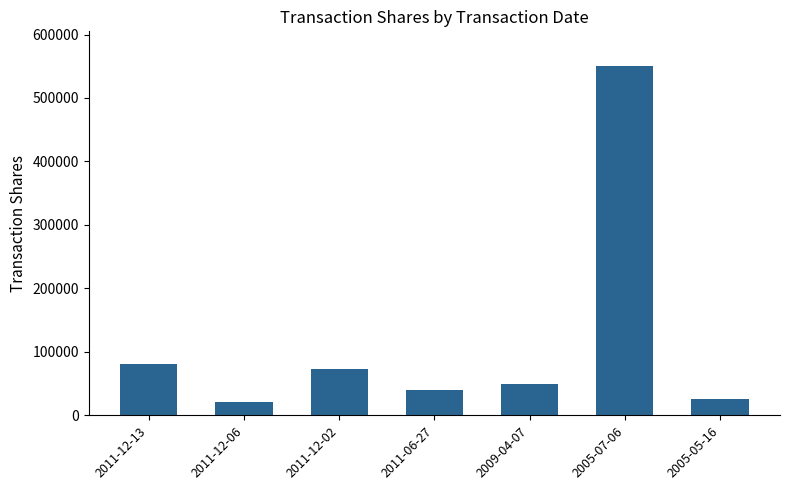

What is the label of the 3rd bar from the left?

2011-12-02